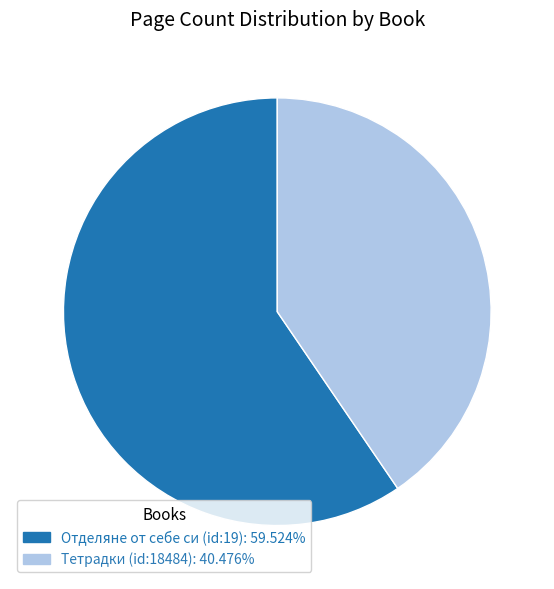

Do Тетрадки (id:18484): 40.476% and Отделяне от себе си (id:19): 59.524% together represent more than half of the pie?

Yes